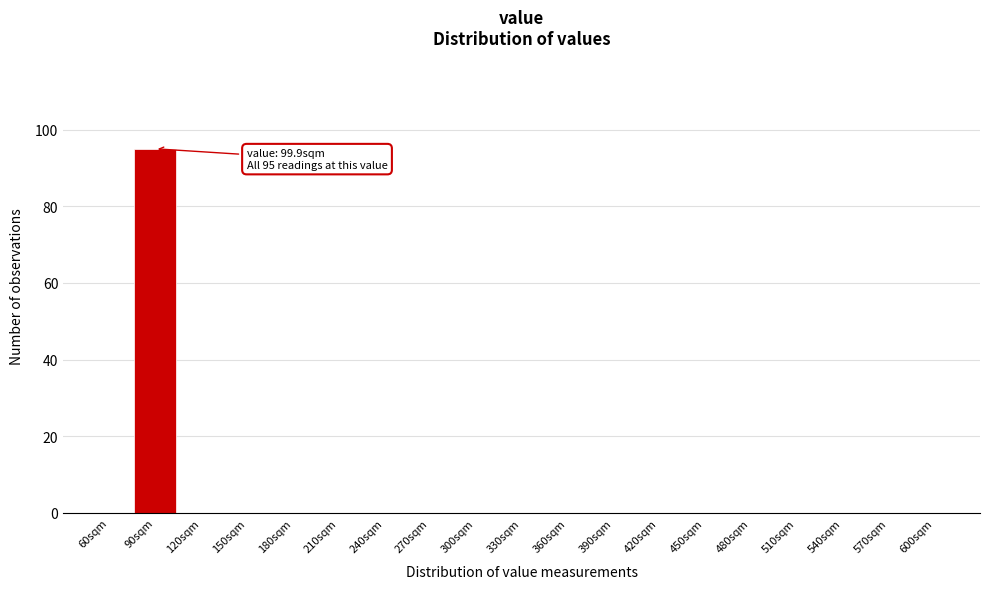

Reading right to left, transcribe all the data shown in this chart.

600sqm=0	570sqm=0	540sqm=0	510sqm=0	480sqm=0	450sqm=0	420sqm=0	390sqm=0	360sqm=0	330sqm=0	300sqm=0	270sqm=0	240sqm=0	210sqm=0	180sqm=0	150sqm=0	120sqm=0	90sqm=95	60sqm=0